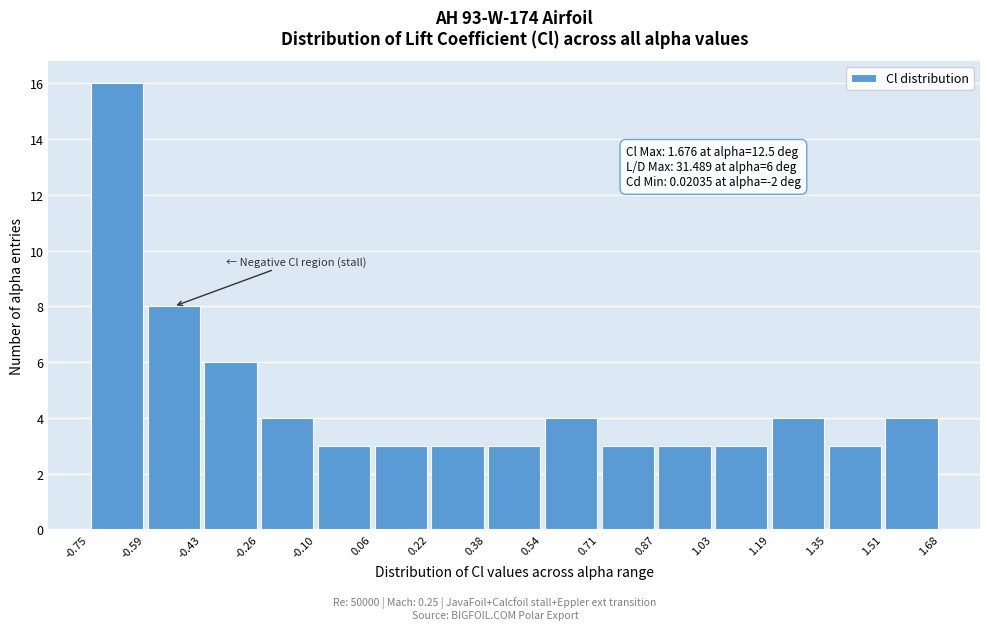

Over which range of the x-axis is the bar tallest?

-0.75 to -0.59